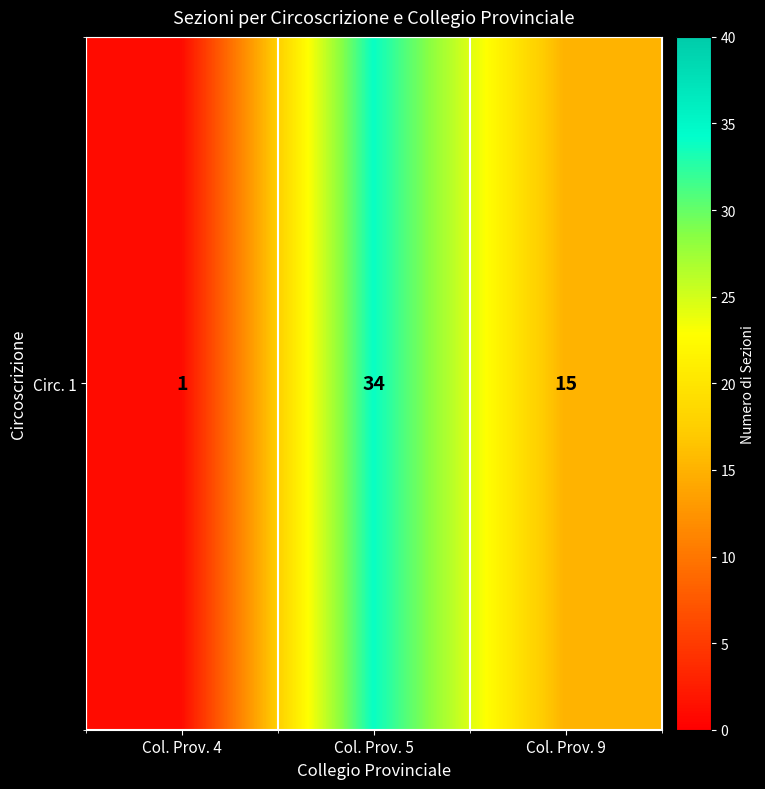

How many series are shown in this chart?

1